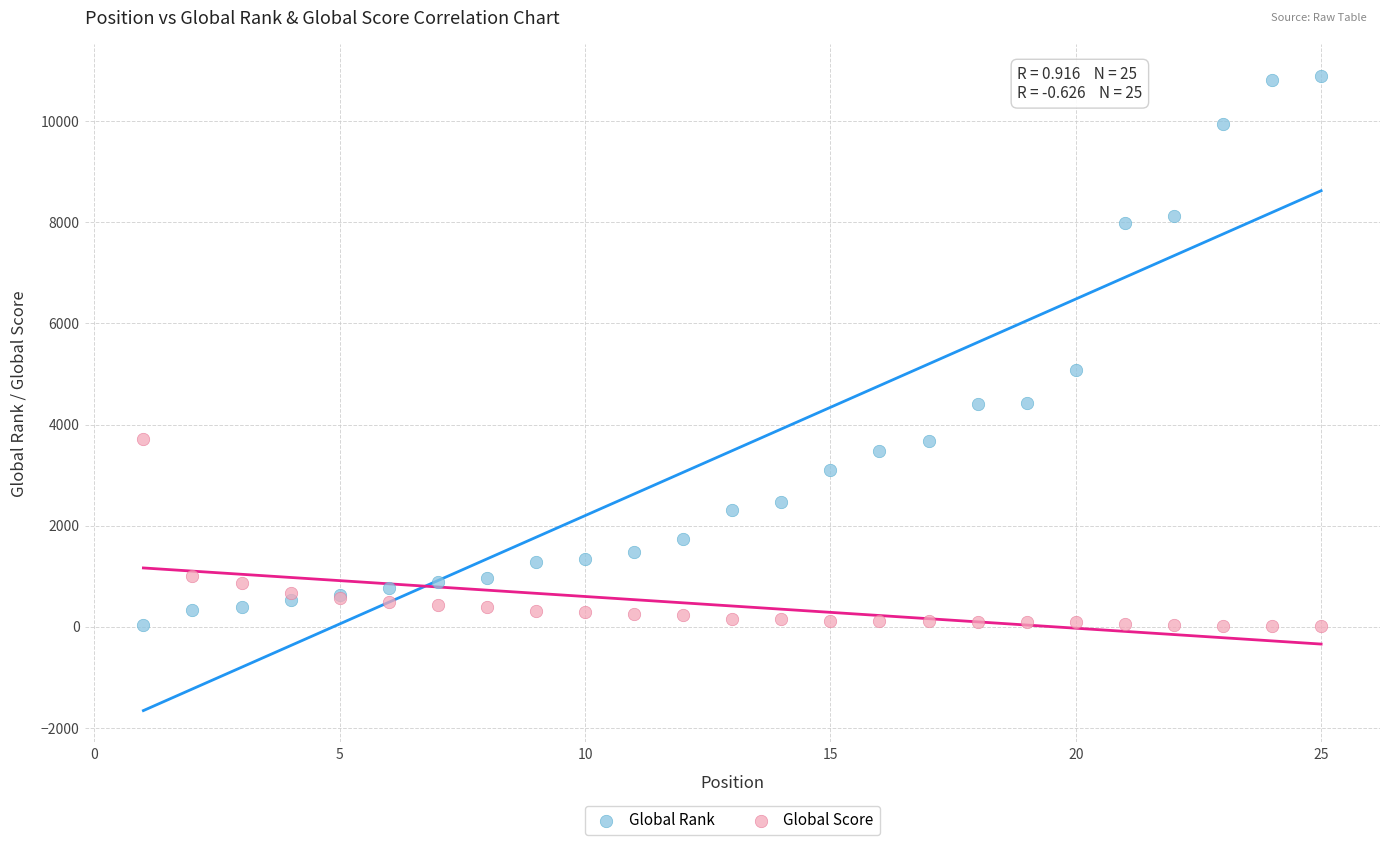

What is the X range (max minus min) for the scatter plot?

24